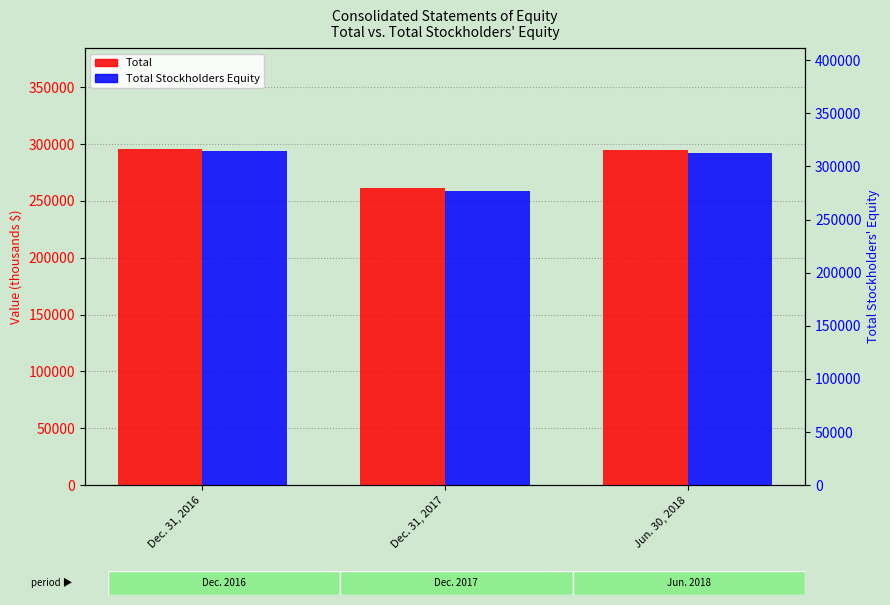

What is the sum of all Total values?

851266